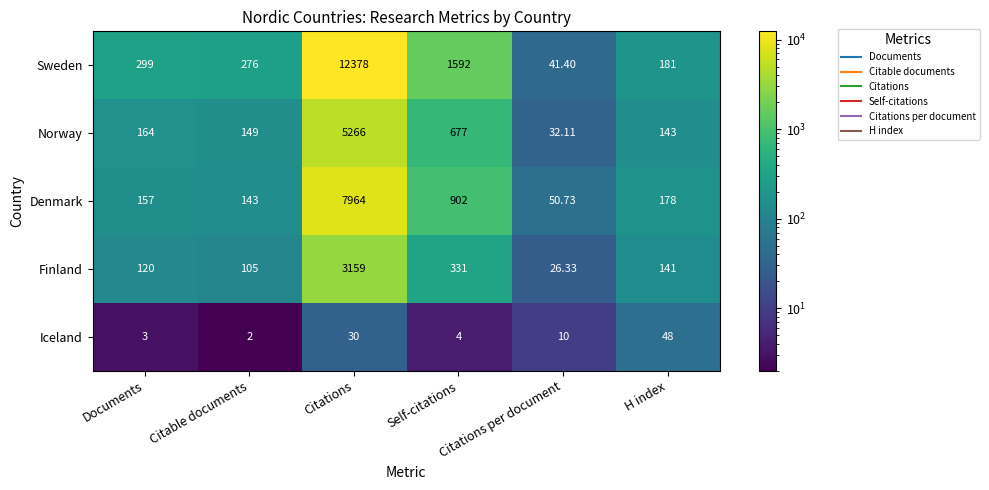

Which series has the largest total across all categories?

Sweden